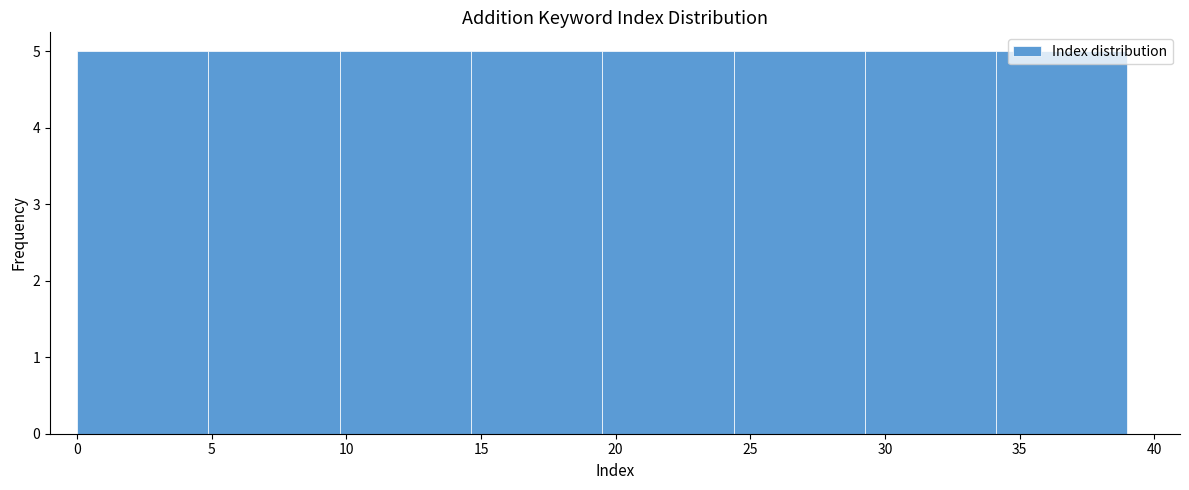

How tall is the bar that spans 5.0 to 10.0 on the x-axis? Neither the bar edges nor the heights are printed on the chart, so give them approximately, as read against the axes.

5